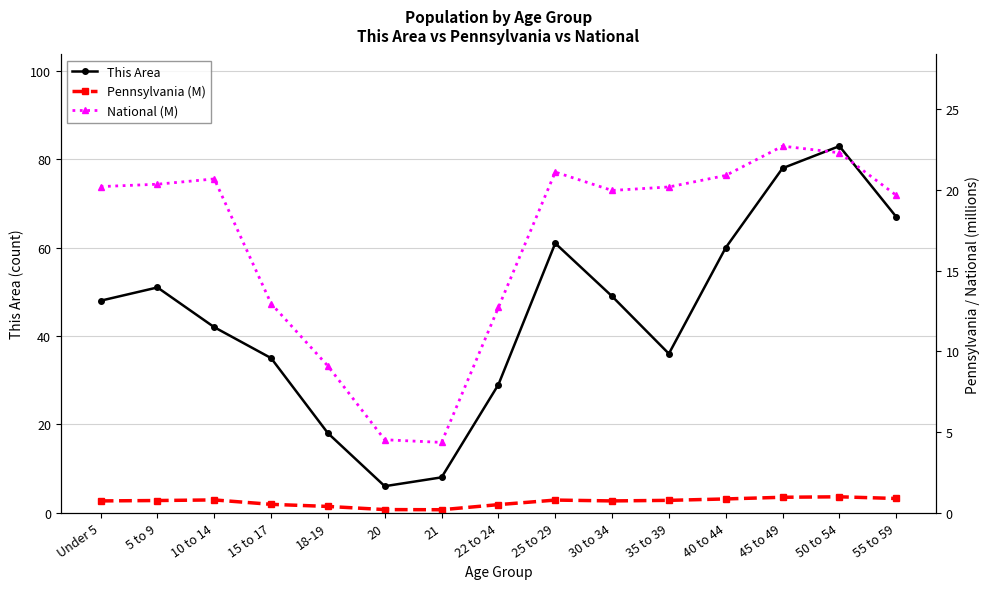

Which has a higher value, 30 to 34 or 18-19?

30 to 34